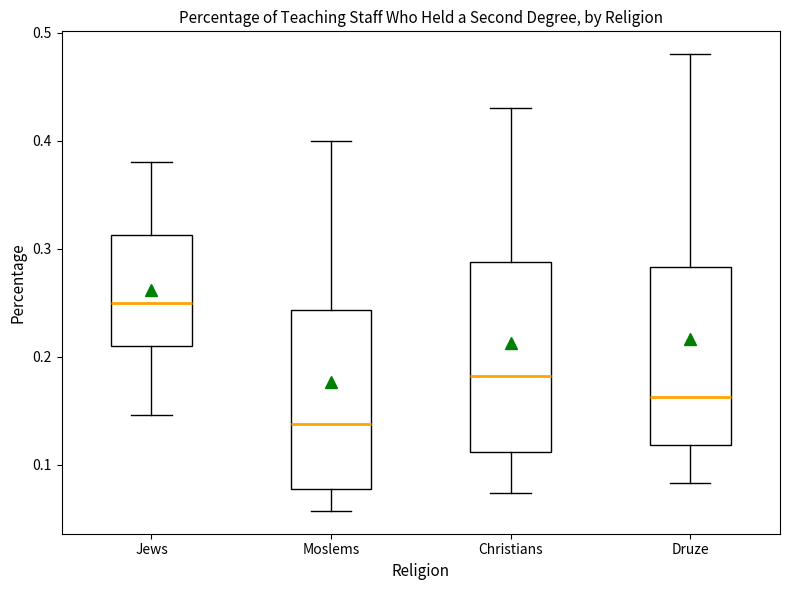

Which box has the lowest median line?

Moslems